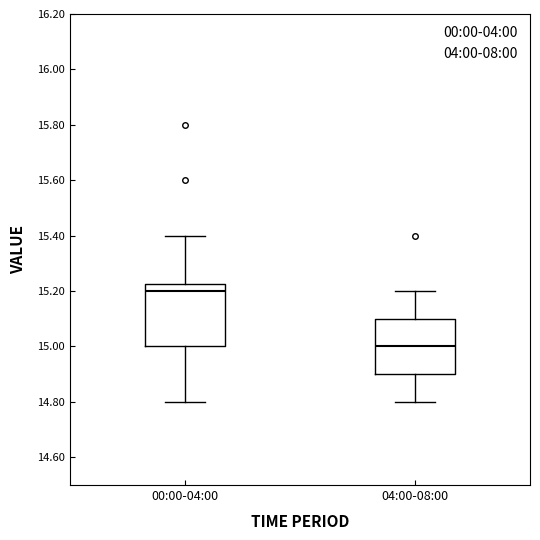

Where does the median line of the box for 00:00-04:00 sit on the y-axis? The values are not printed on the chart, so give them approximately, as read against the axis.

15.20